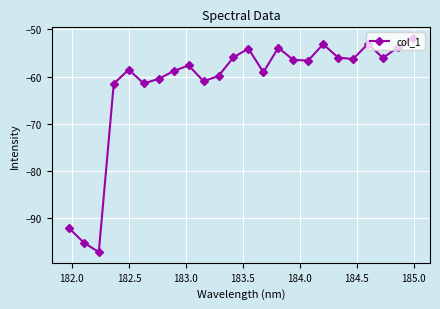

What is the difference between the maximum and minimum values?

45.3